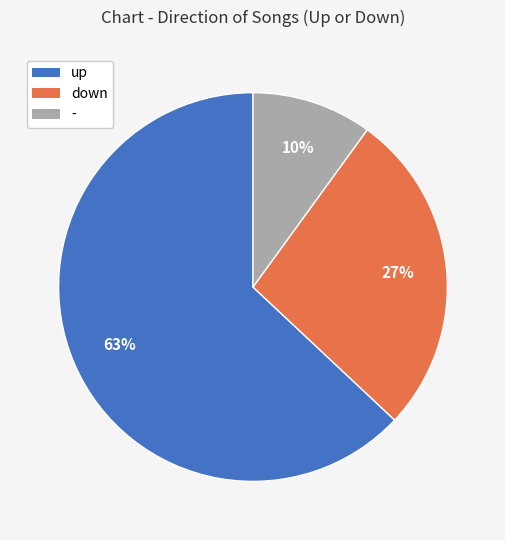

True or false: down accounts for 27% of the total.

True